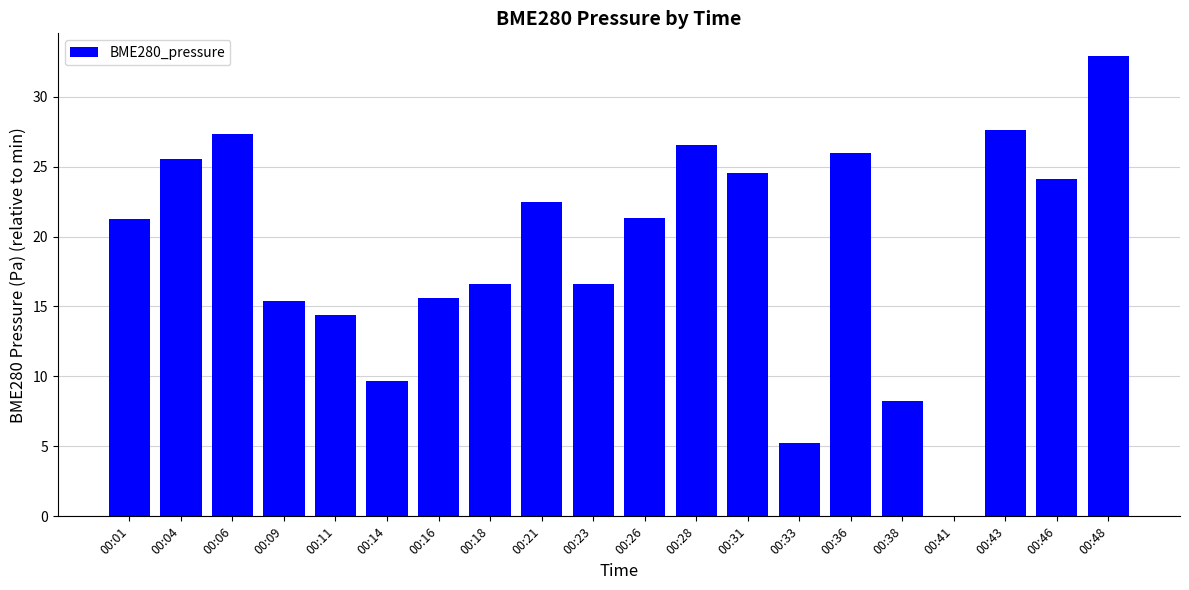

Approximately how many times larger is the value at 00:48 compared to 00:11?

2.3